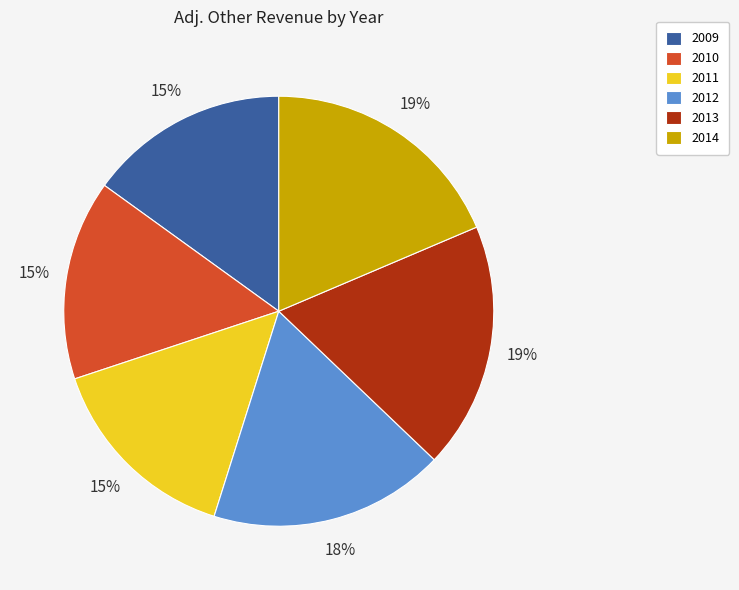

To the nearest percent, what percentage of the pie is 2012?

18%